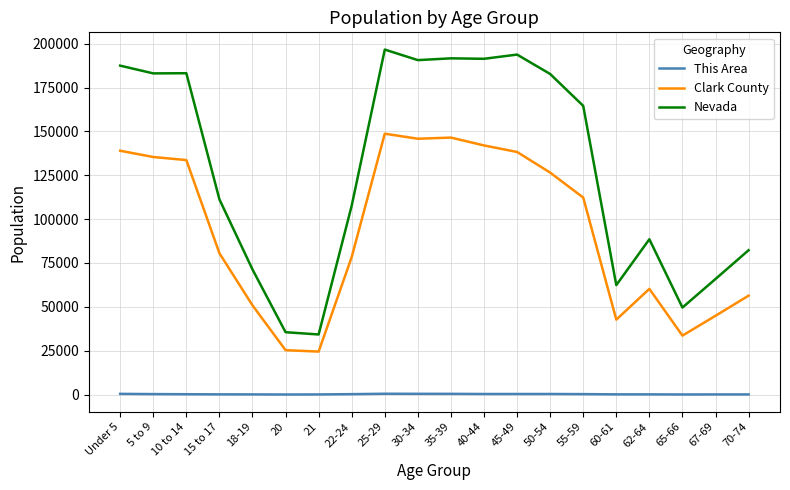

True or false: Clark County and Nevada intersect in this chart.

False